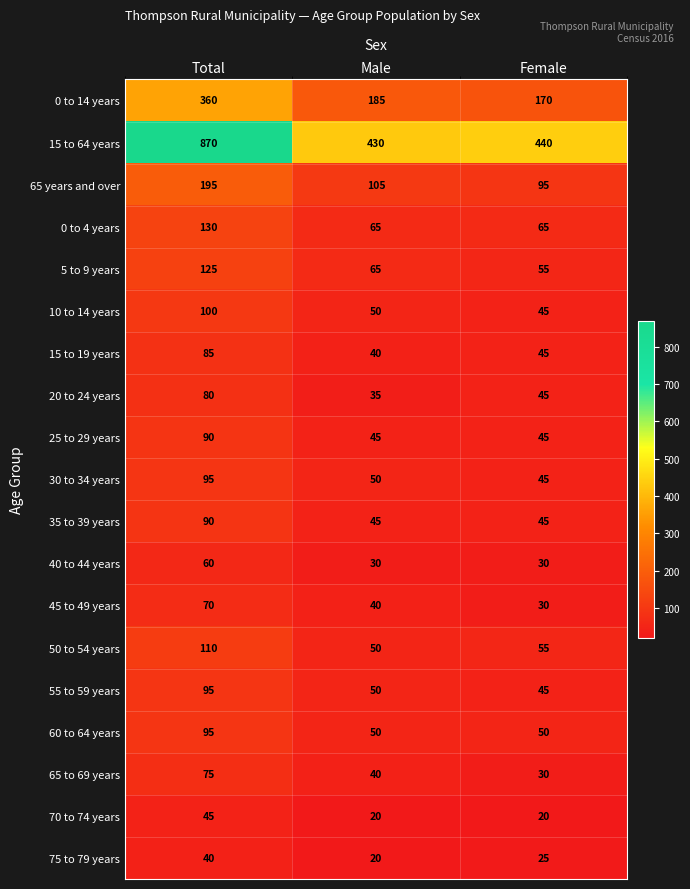

Which series has the widest spread of values?

15 to 64 years